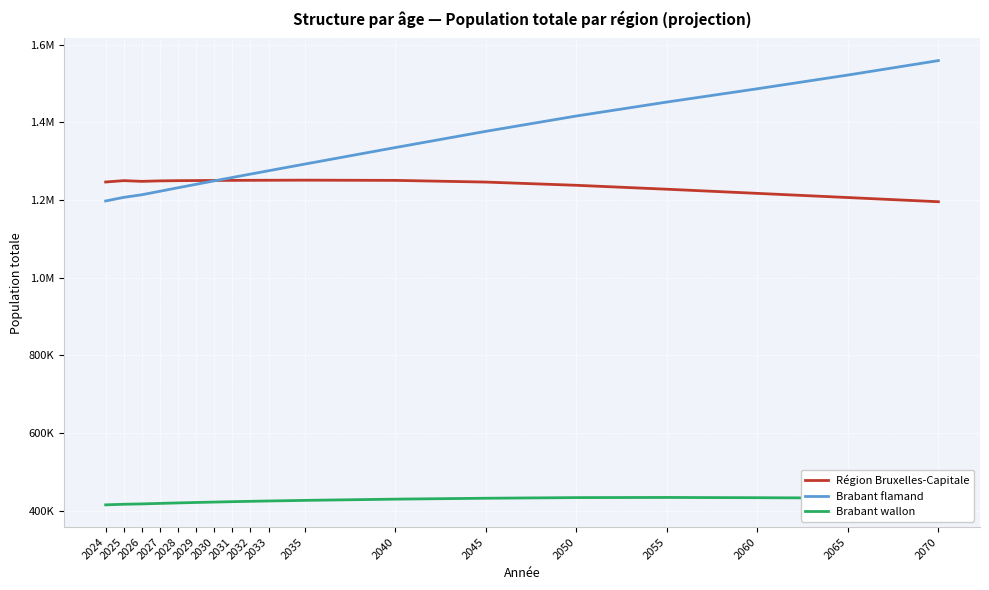

What are all the series names shown in the legend?

Région Bruxelles-Capitale, Brabant flamand, Brabant wallon